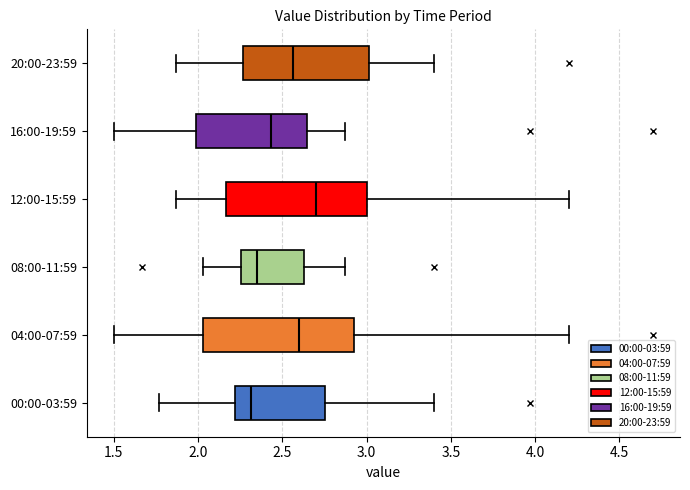

Comparing the boxes themselves (not the whiskers), which one is the widest?

04:00-07:59